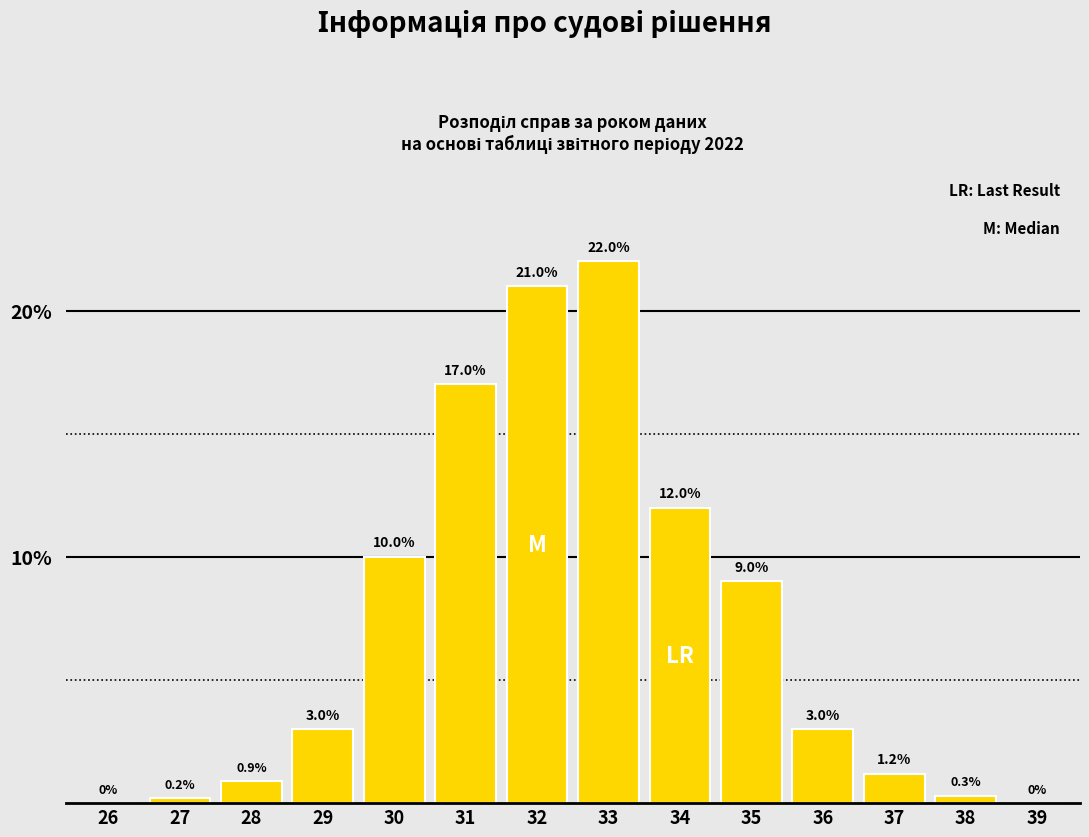

Reading left to right, extract all data points from this chart.

26=0.0	27=0.2	28=0.9	29=3.0	30=10.0	31=17.0	32=21.0	33=22.0	34=12.0	35=9.0	36=3.0	37=1.2	38=0.3	39=0.0